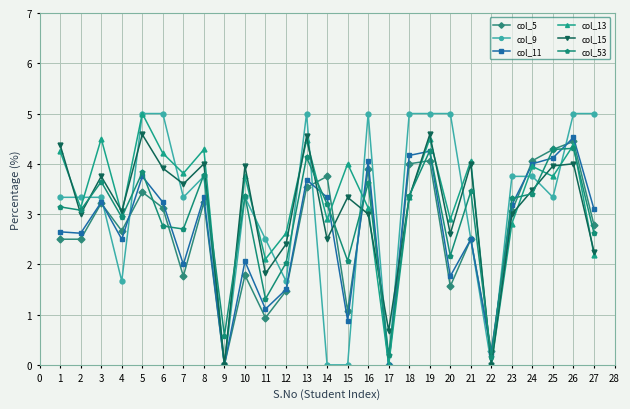

Is it true that col_15 equals 3.0 at 2?

True